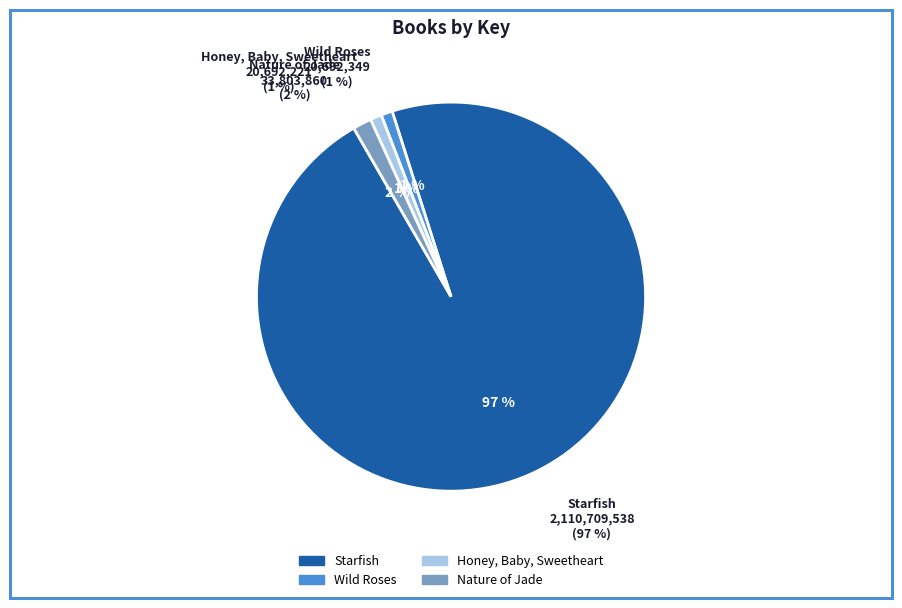

What is the largest slice in the pie chart?

Starfish